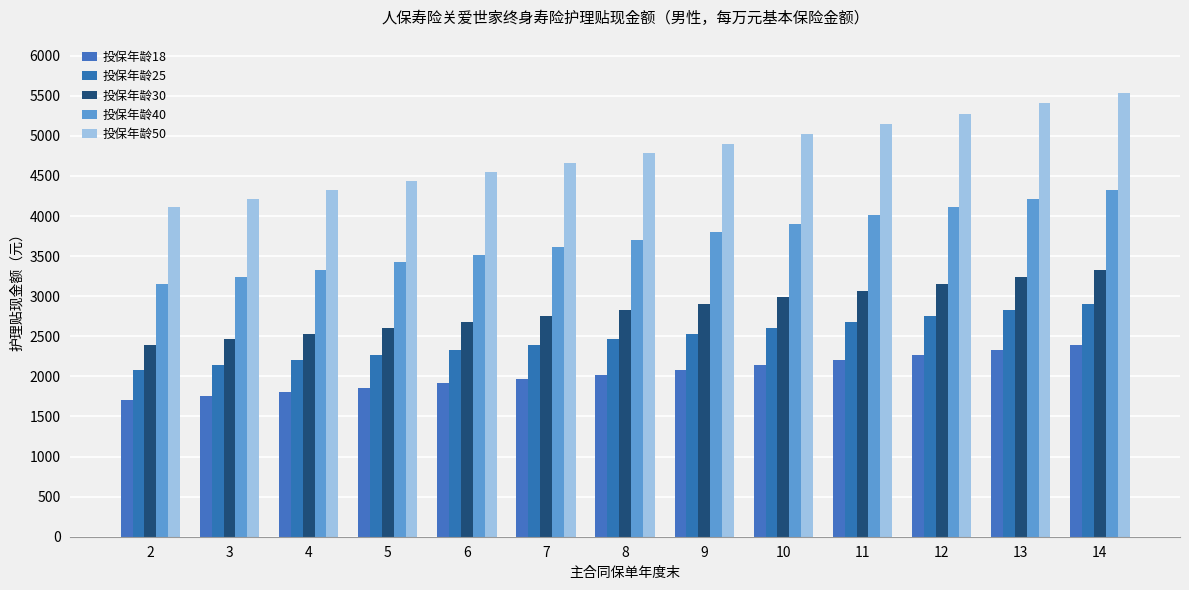

What are all the series names shown in the legend?

投保年龄18, 投保年龄25, 投保年龄30, 投保年龄40, 投保年龄50